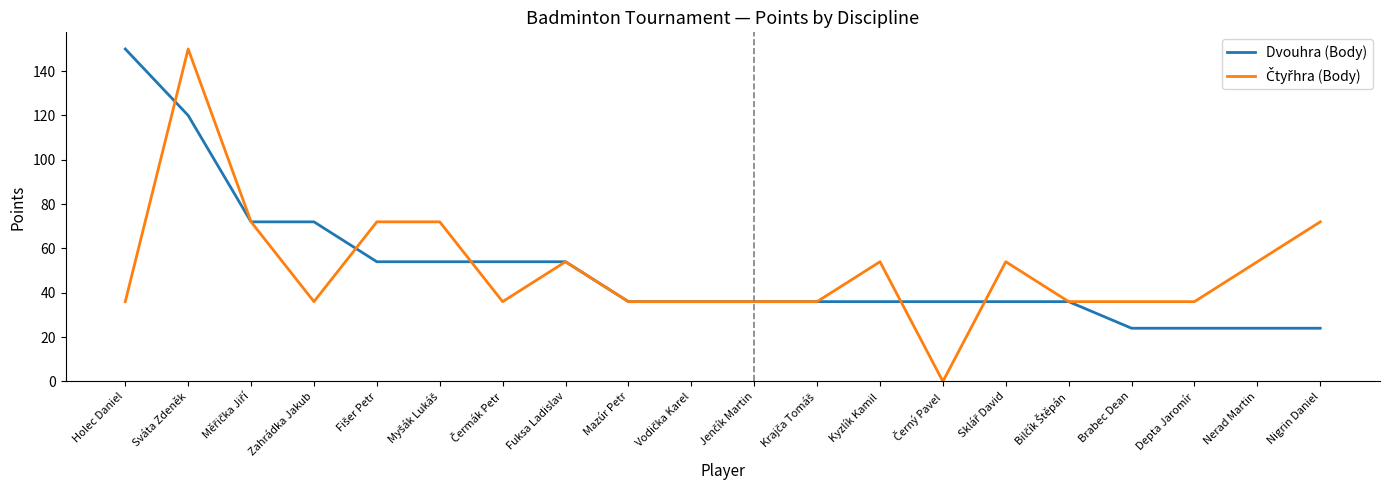

What is the spread (max minus min) of values at Nerad Martin?

30